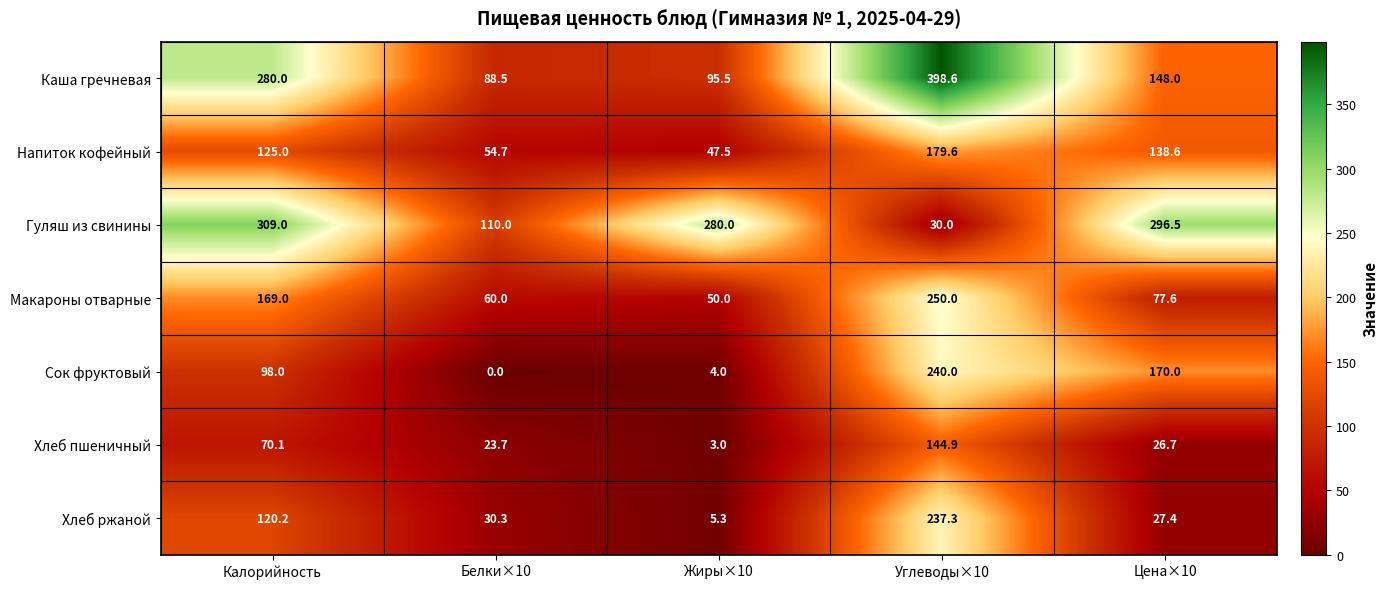

At how many categories does at least one series exceed 77?

5